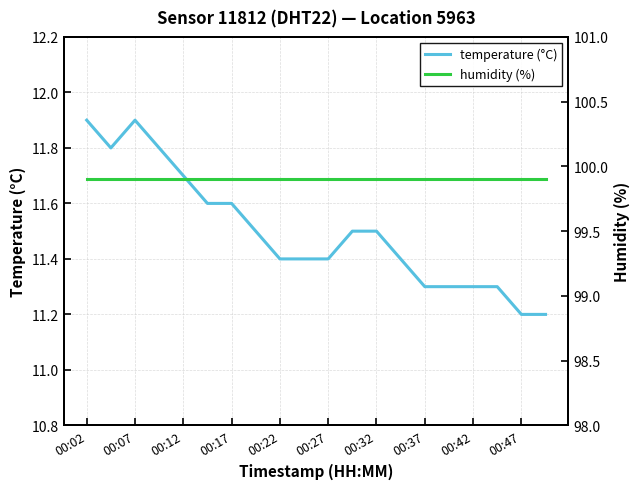

What is the smallest value displayed?

11.2